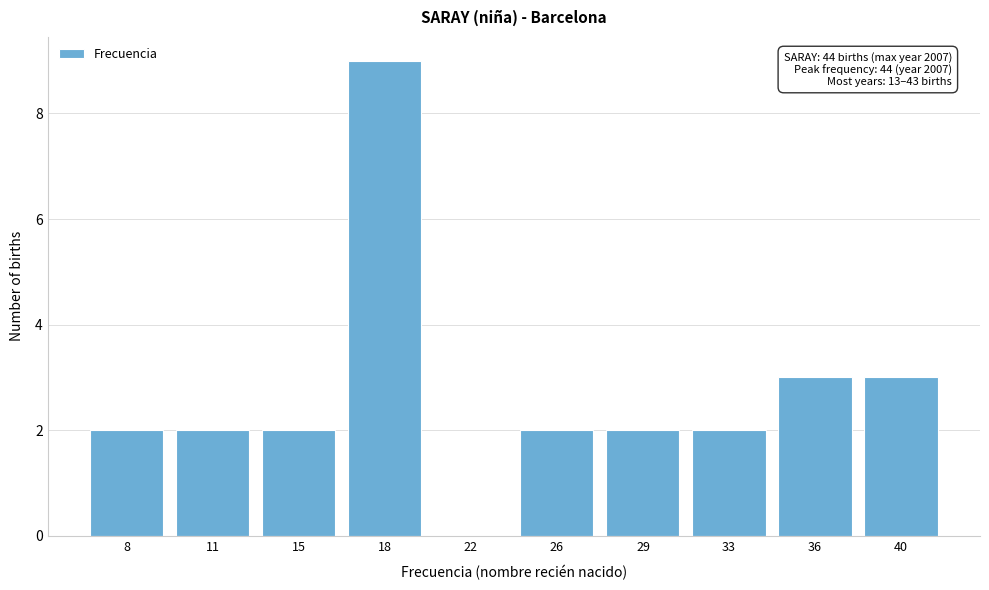

Reading right to left, what are all the values shown in this chart?

40=3	36=3	33=2	29=2	26=2	22=0	18=9	15=2	11=2	8=2